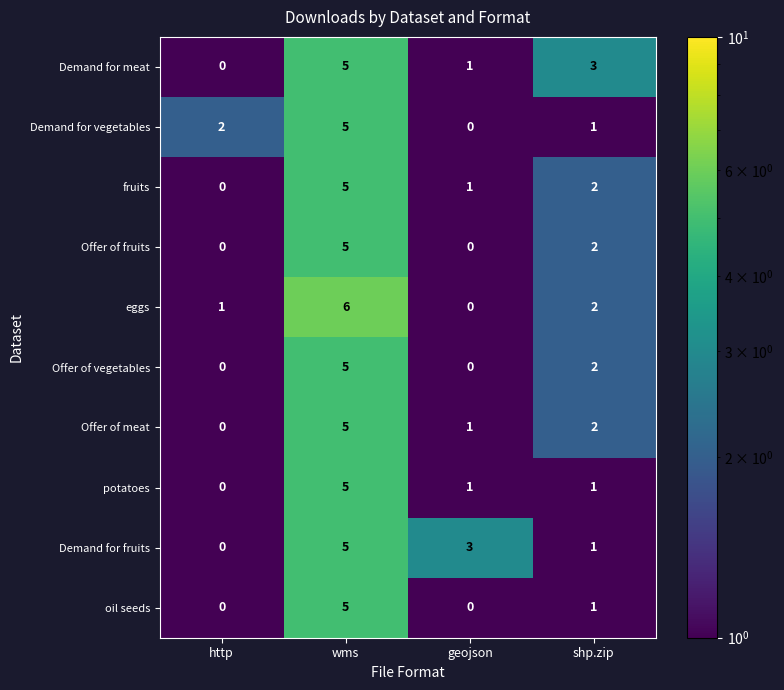

The value of Offer of vegetables at geojson is 0. True or false?

True